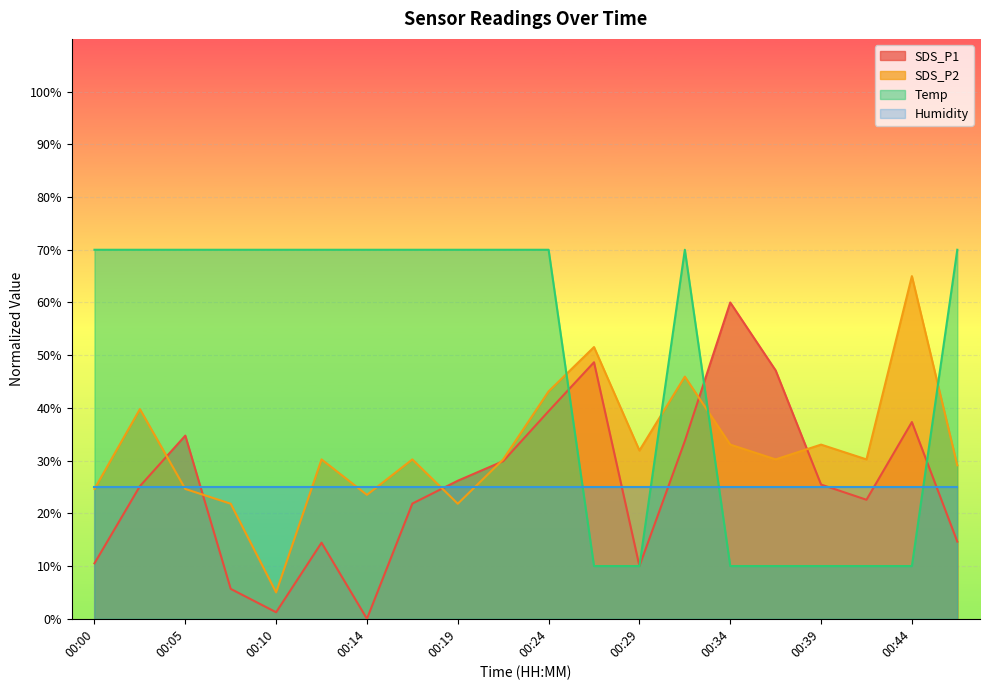

Which label corresponds to the largest value in the chart?

00:00